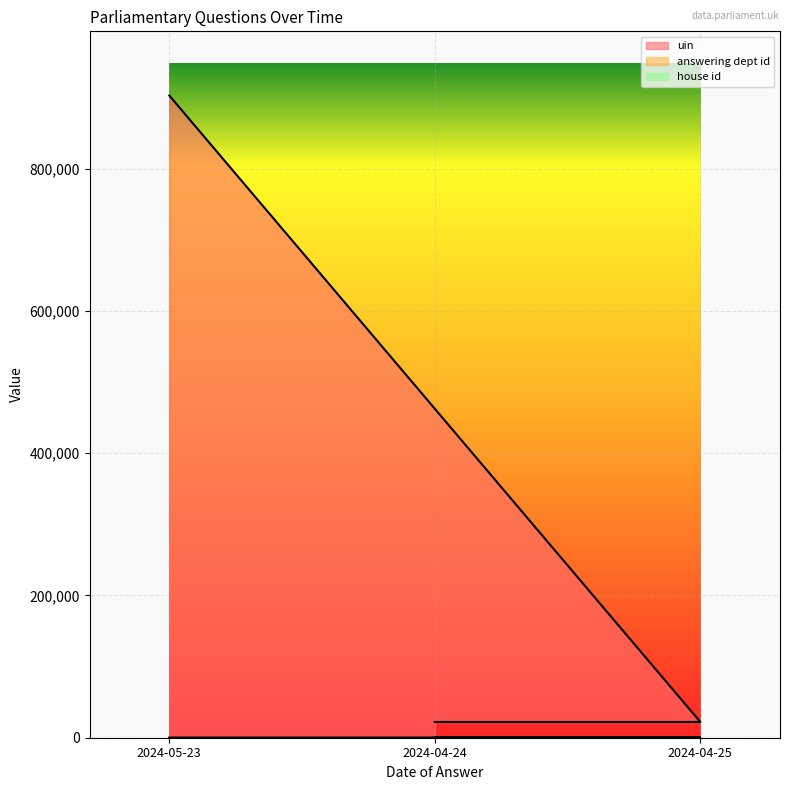

Reading left to right, transcribe all the data shown in this chart.

uin: 2024-05-23=903028	2024-04-24=22140	2024-04-25=22141
answering dept id: 2024-05-23=216	2024-04-24=208	2024-04-25=208
house id: 2024-05-23=1	2024-04-24=1	2024-04-25=1